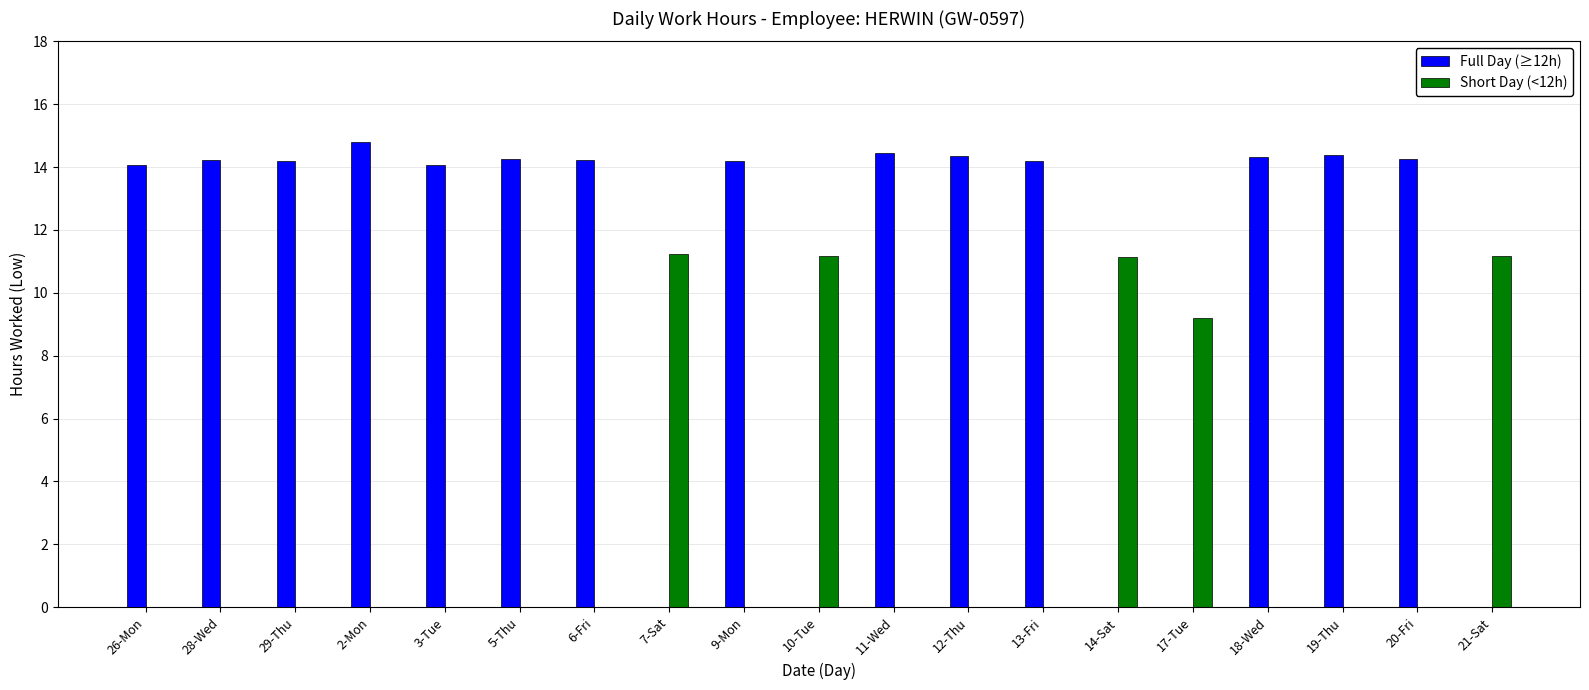

At which label is Short Day (<12h) closest to 5?

17-Tue